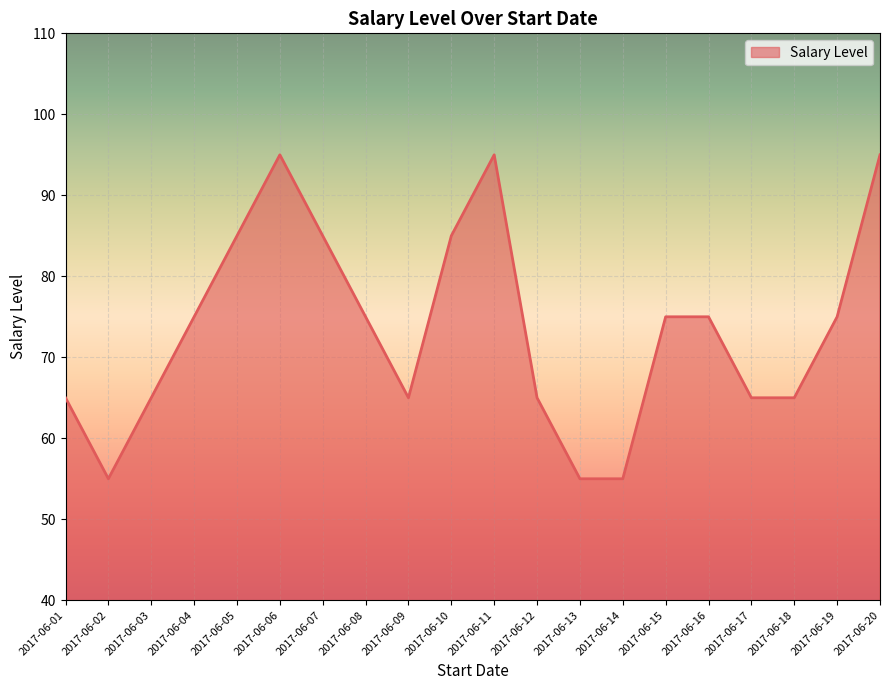

How many values are between 65 and 85?

14